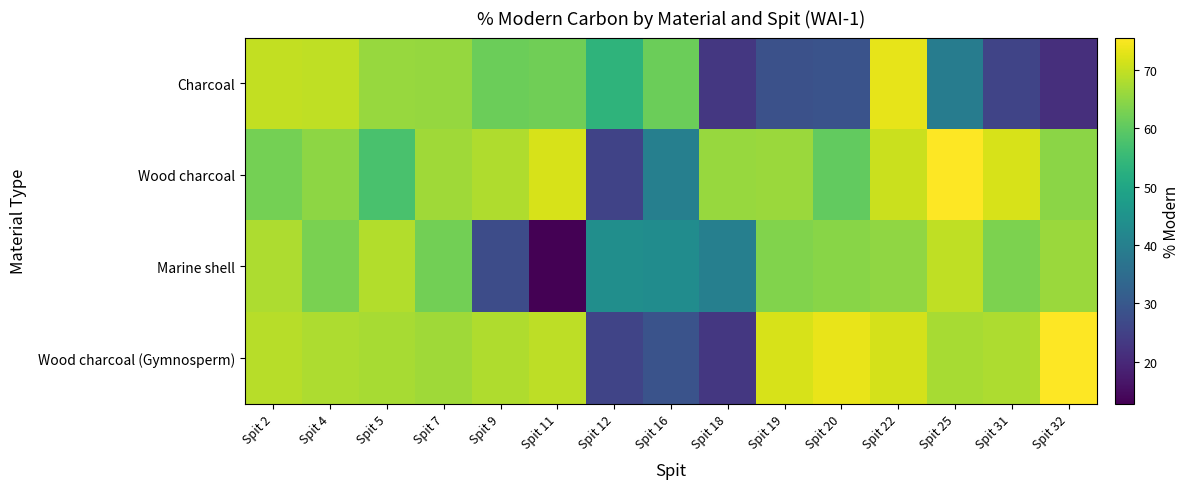

Reading left to right, extract all data points from this chart.

Charcoal: Spit 2=69.8	Spit 4=69.5	Spit 5=65.8	Spit 7=65.5	Spit 9=61.5	Spit 11=61.8	Spit 12=53.7	Spit 16=61.4	Spit 18=23.0	Spit 19=28.4	Spit 20=29.0	Spit 22=73.2	Spit 25=39.1	Spit 31=25.7	Spit 32=21.3
Wood charcoal: Spit 2=62.5	Spit 4=64.8	Spit 5=57.5	Spit 7=66.5	Spit 9=68.1	Spit 11=71.8	Spit 12=25.5	Spit 16=39.9	Spit 18=65.8	Spit 19=66.0	Spit 20=60.5	Spit 22=70.5	Spit 25=75.4	Spit 31=71.6	Spit 32=64.5
Marine shell: Spit 2=67.9	Spit 4=62.9	Spit 5=68.3	Spit 7=62.2	Spit 9=27.4	Spit 11=12.8	Spit 12=43.7	Spit 16=43.3	Spit 18=39.9	Spit 19=63.6	Spit 20=64.4	Spit 22=65.0	Spit 25=69.6	Spit 31=63.1	Spit 32=66.0
Wood charcoal (Gymnosperm): Spit 2=68.7	Spit 4=67.7	Spit 5=67.3	Spit 7=66.5	Spit 9=68.1	Spit 11=69.2	Spit 12=25.7	Spit 16=29.0	Spit 18=23.0	Spit 19=71.8	Spit 20=73.3	Spit 22=71.4	Spit 25=67.3	Spit 31=67.7	Spit 32=75.5